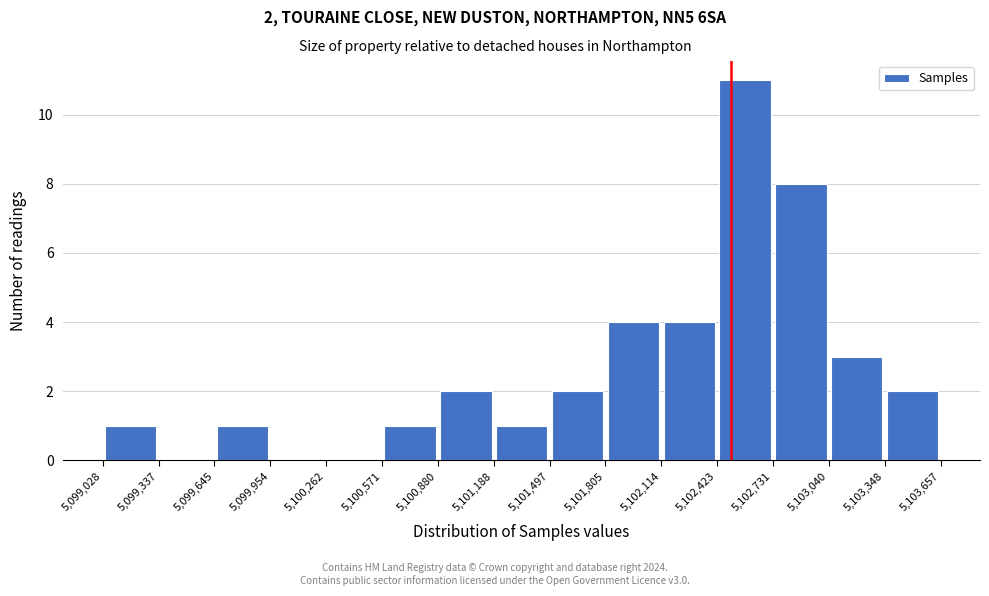

Over which range of the x-axis is the bar tallest?

5,102,423 to 5,102,731